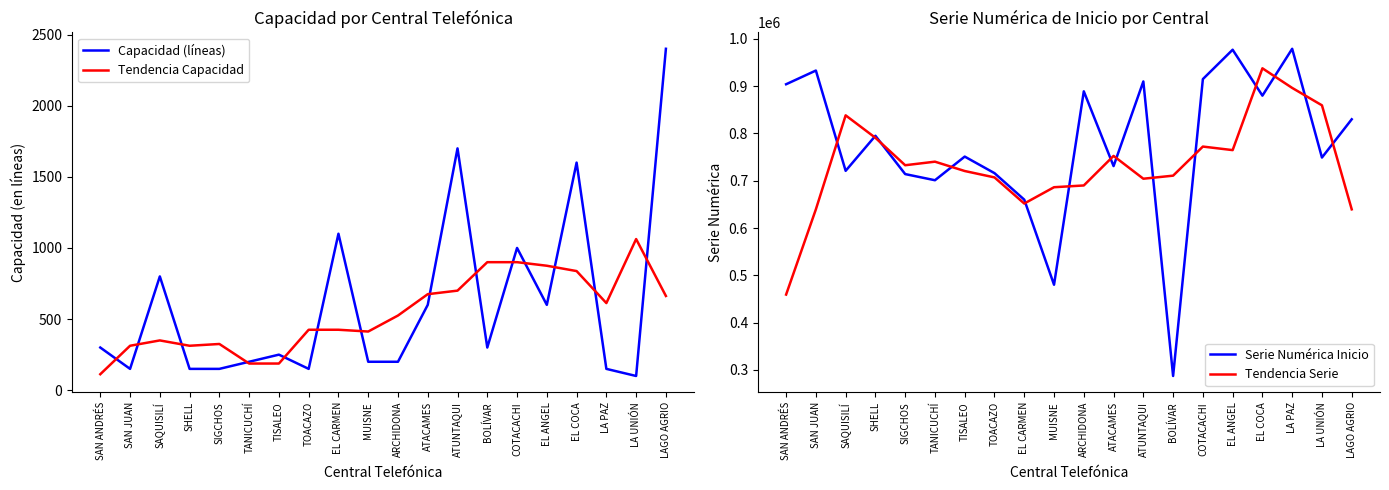

What is the value of the Tendencia Serie point at the 20th from the left?

639550.0